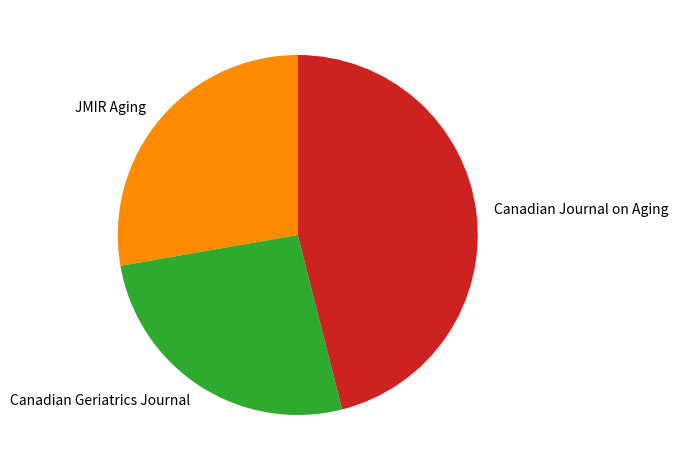

Combined, do Canadian Journal on Aging and Canadian Geriatrics Journal account for over 50%?

Yes